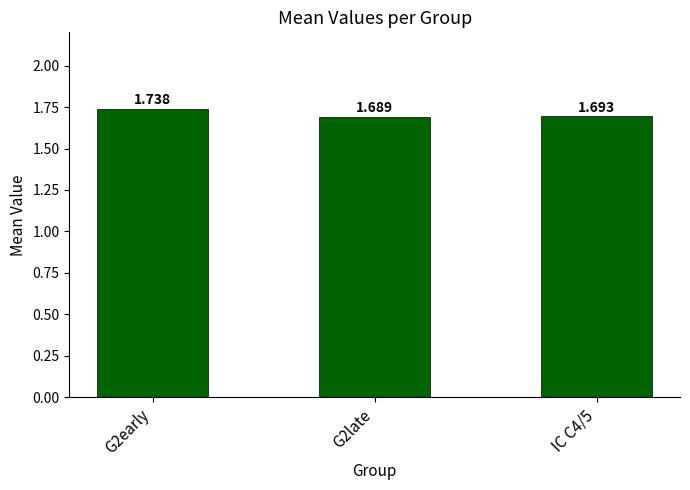

How many values are between 1 and 2?

3